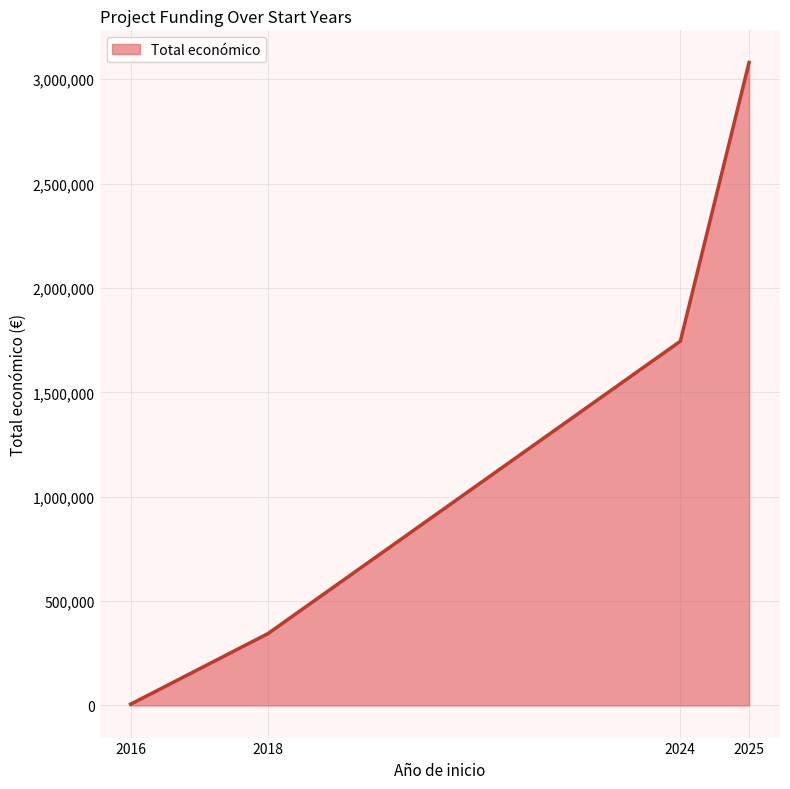

At which category does the chart reach its minimum across all series?

2016